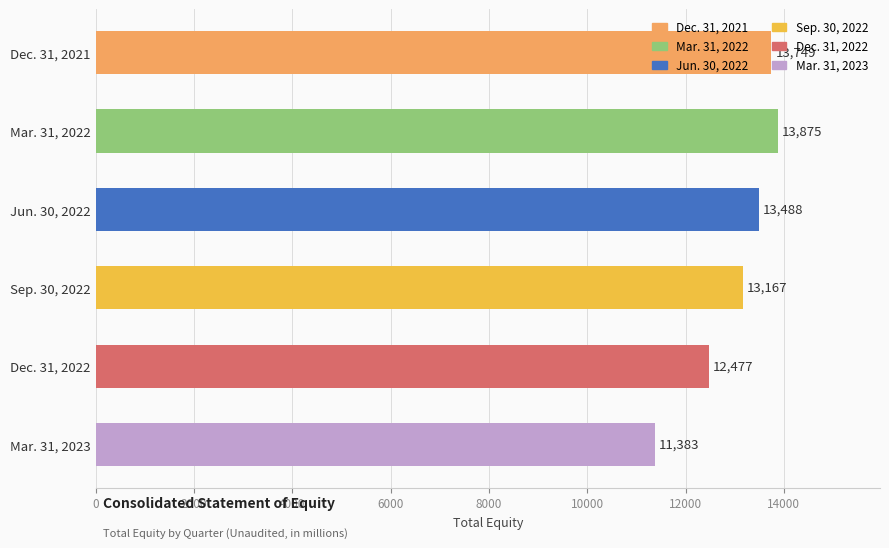

List the labels in order of value, largest first.

Mar. 31, 2022, Dec. 31, 2021, Jun. 30, 2022, Sep. 30, 2022, Dec. 31, 2022, Mar. 31, 2023